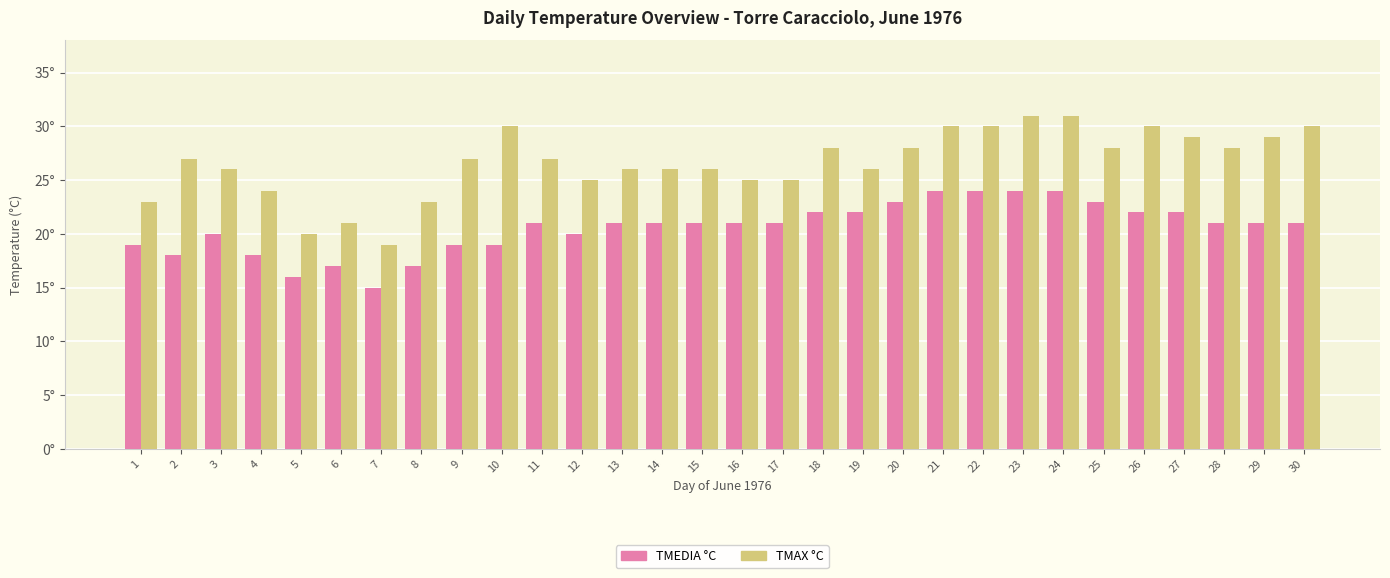

The TMEDIA °C series shows 18 at 2. True or false?

True